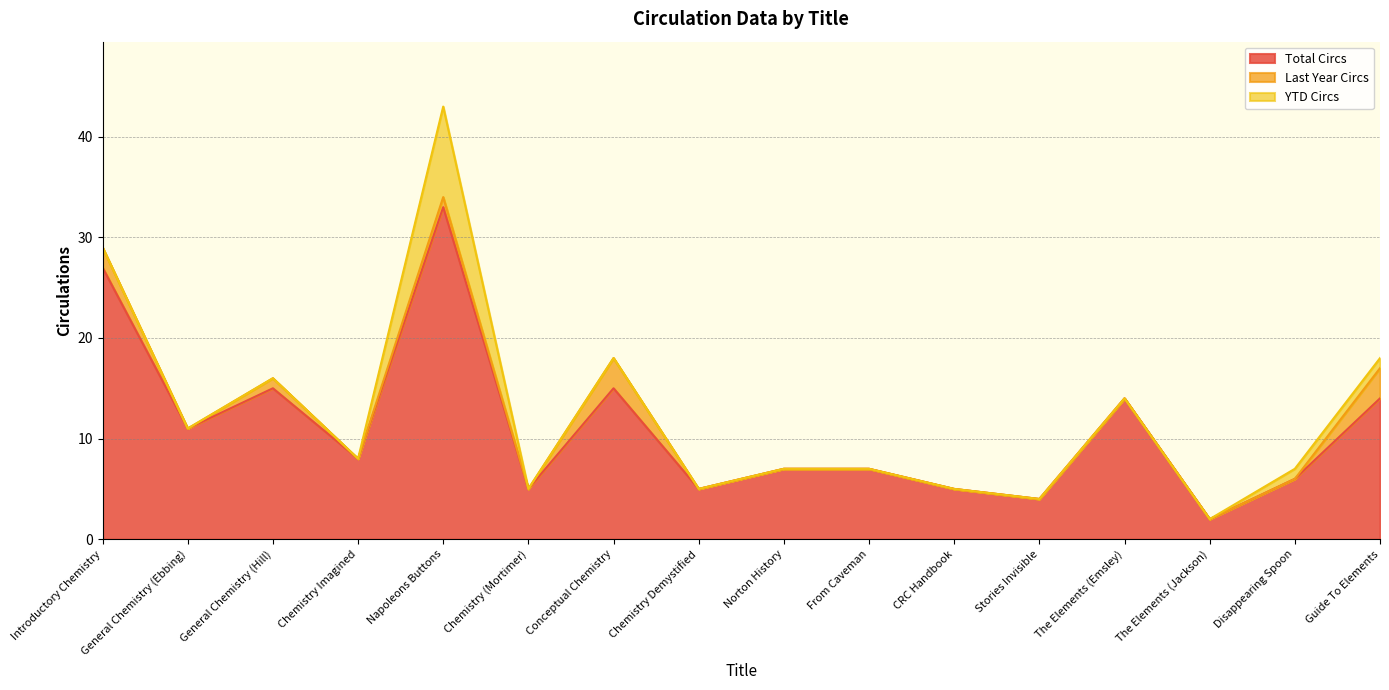

At which label does Total Circs reach its peak?

Napoleons Buttons